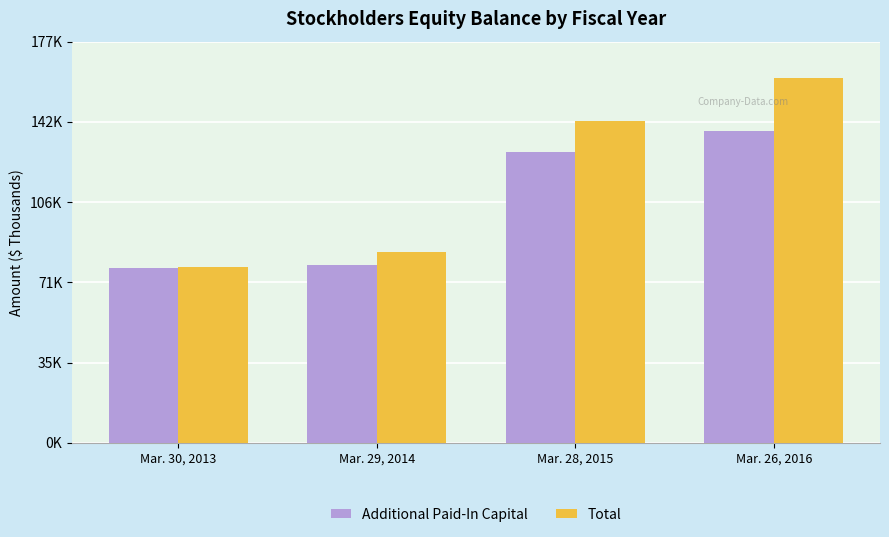

What is the difference between the highest and lowest values at Mar. 29, 2014?

5741